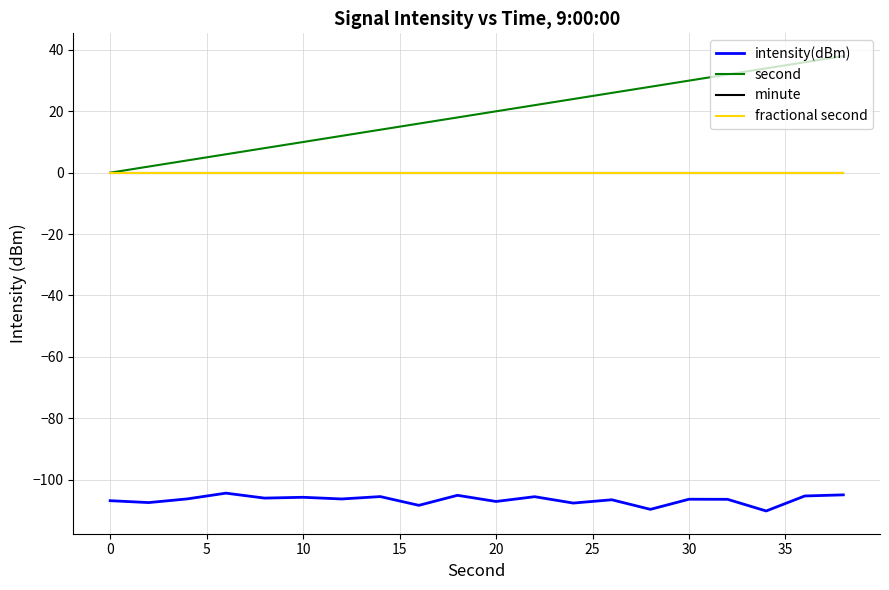

Is this an area chart (filled region under the line)?

No